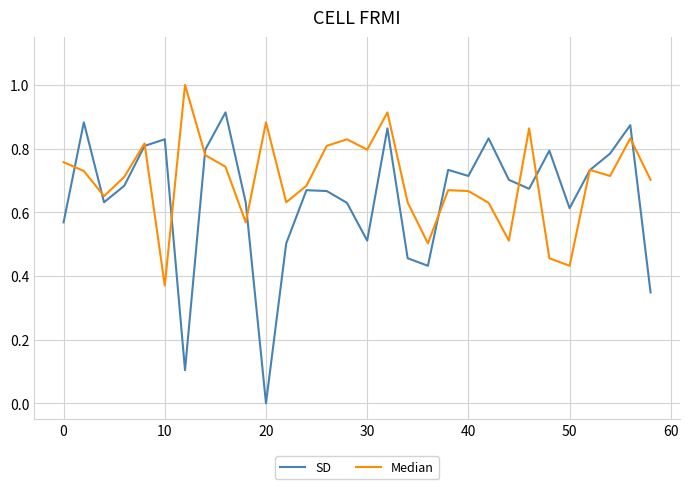

Which series has the largest total across all categories?

Median